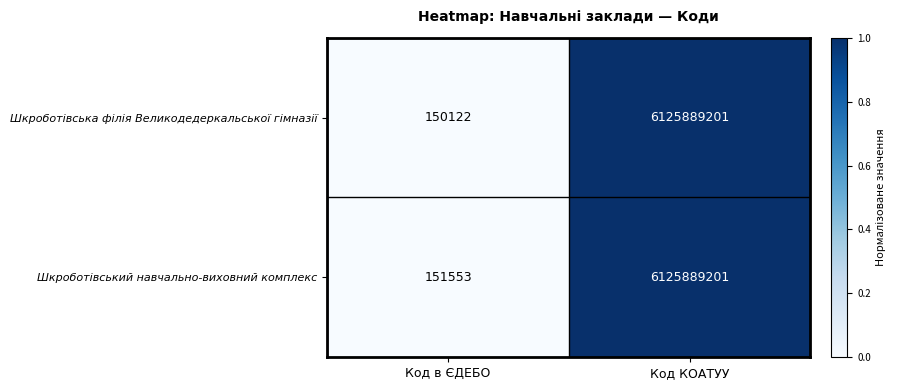

At which category does the chart reach its peak across all series?

Код КОАТУУ